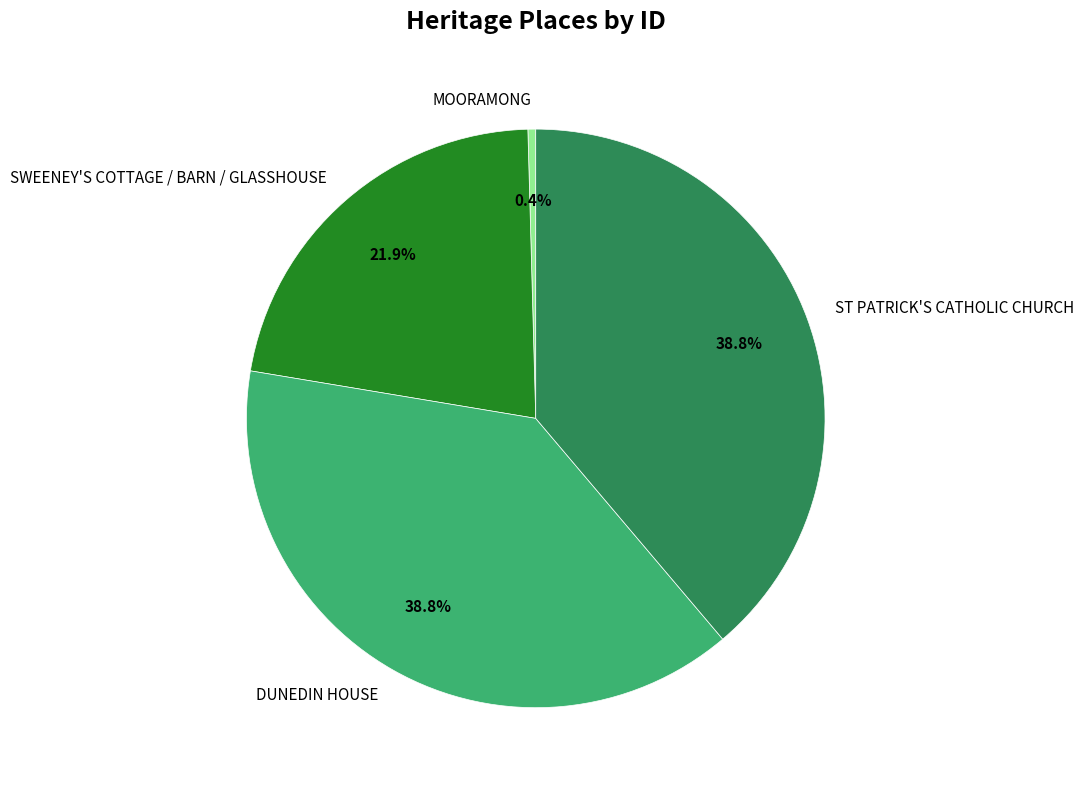

Does any single category account for the majority?

No